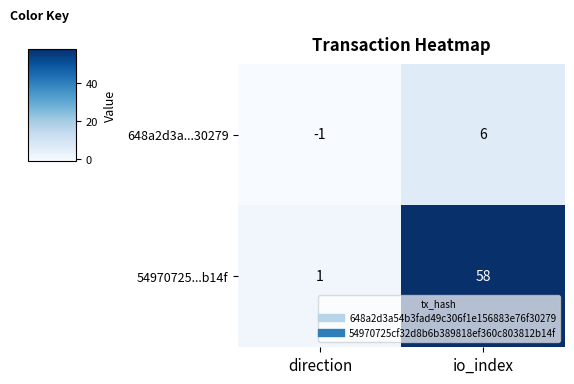

Which label corresponds to the smallest value in the chart?

direction